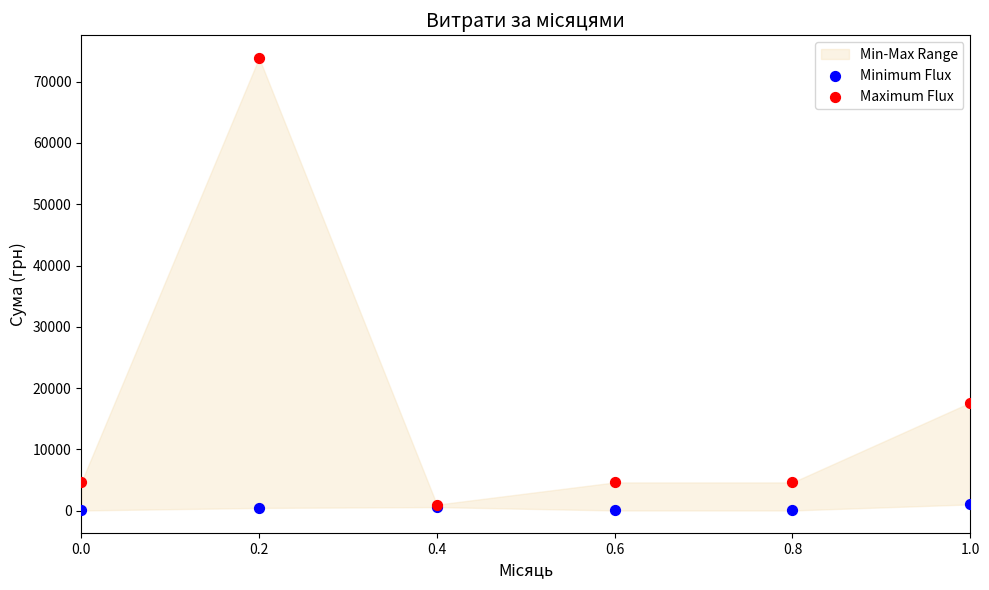

Across all series, what Y value is closest to 36952?

17640.0